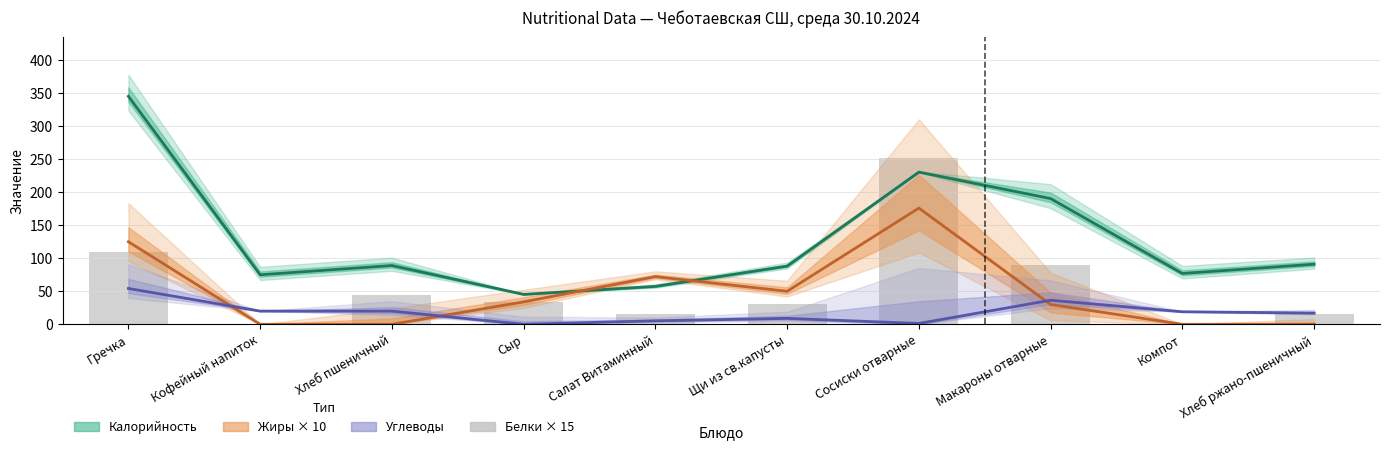

What is the sum of the Жиры × 10 values at Компот and Сосиски отварные?

176.0